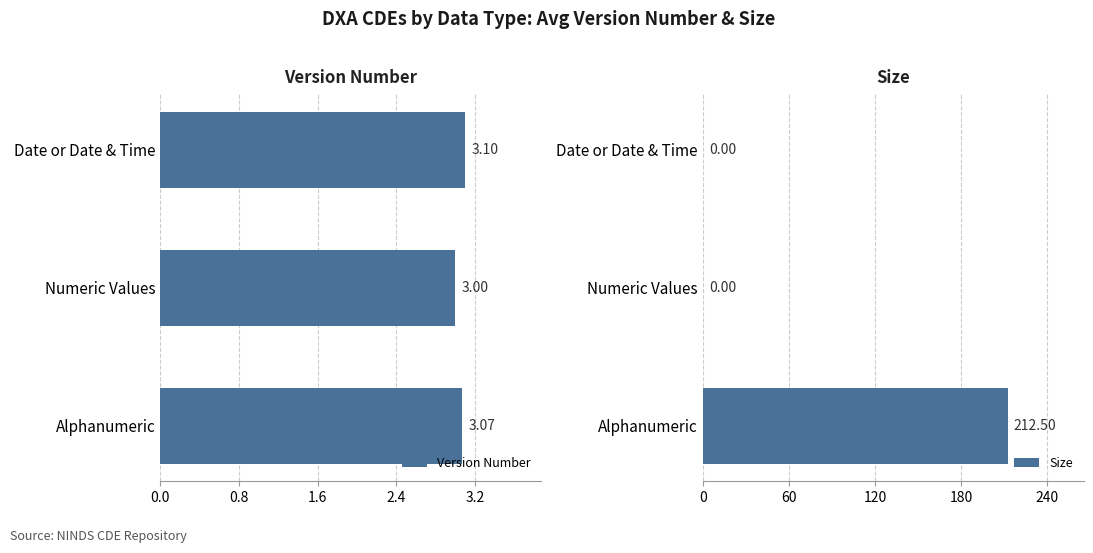

Does the chart contain any negative values?

No